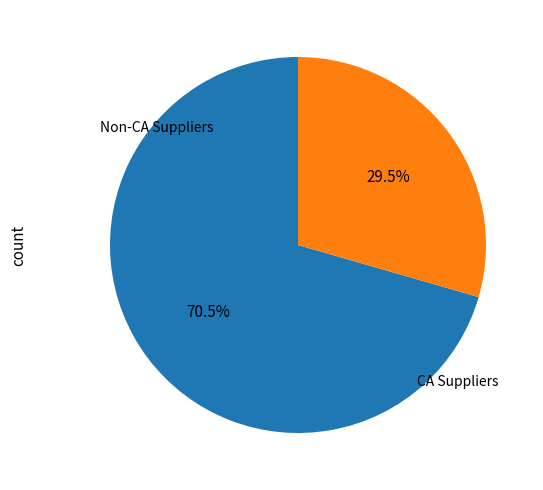

Is there a majority slice in this chart?

Yes